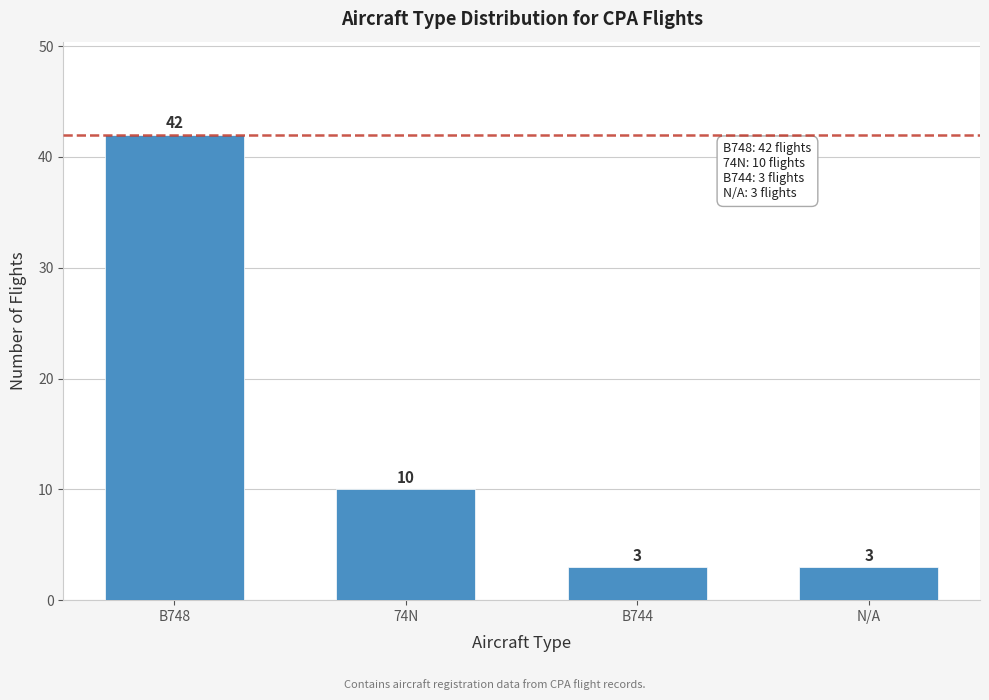

Reading left to right, transcribe all the data shown in this chart.

B748=42	74N=10	B744=3	N/A=3